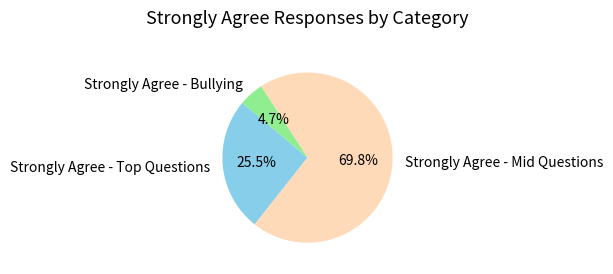

To the nearest percent, what is the difference between the largest and smallest slice percentages?

65%